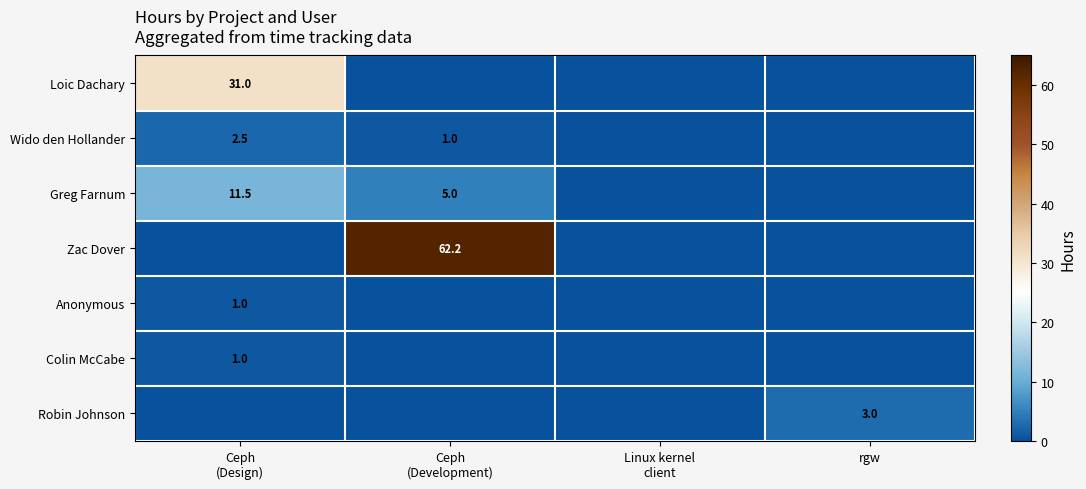

What is the difference between the maximum and minimum values in the Zac Dover series?

62.2